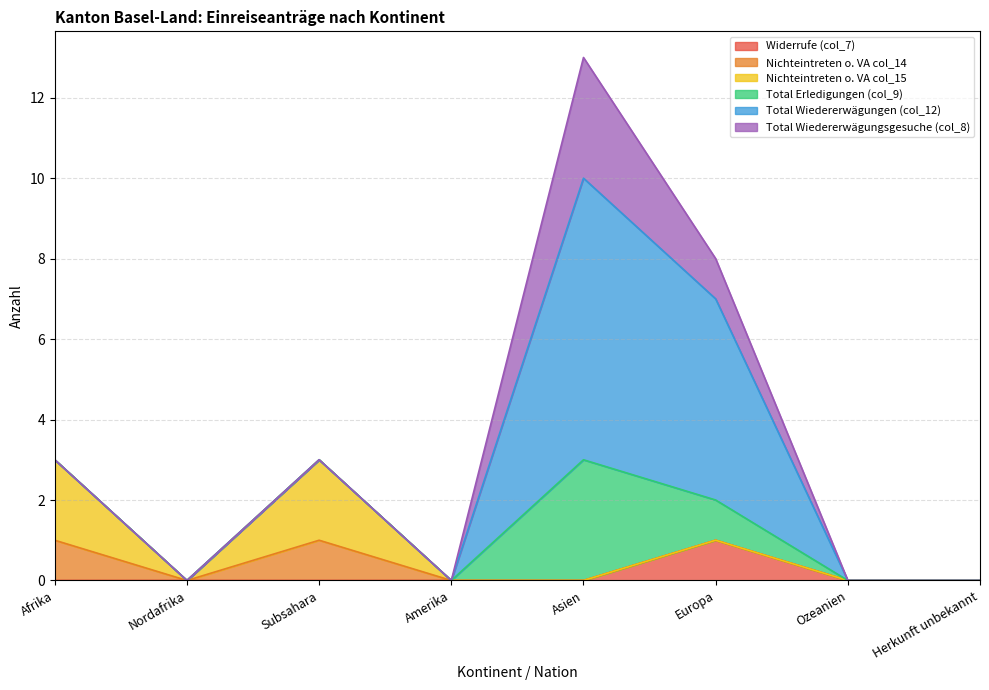

At which label is Nichteintreten o. VA col_14 closest to 0?

Nordafrika